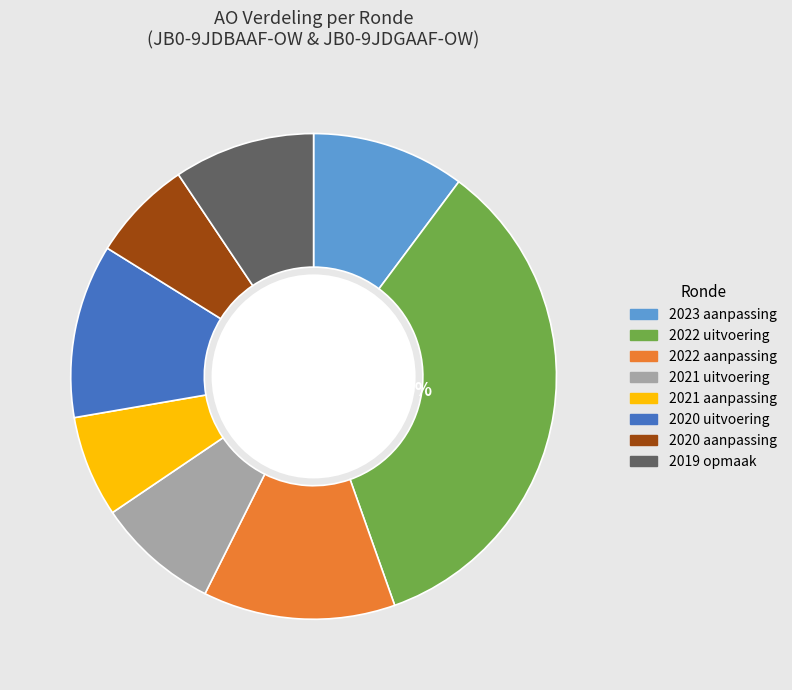

Which has a higher value, 2022 aanpassing or 2021 aanpassing?

2022 aanpassing